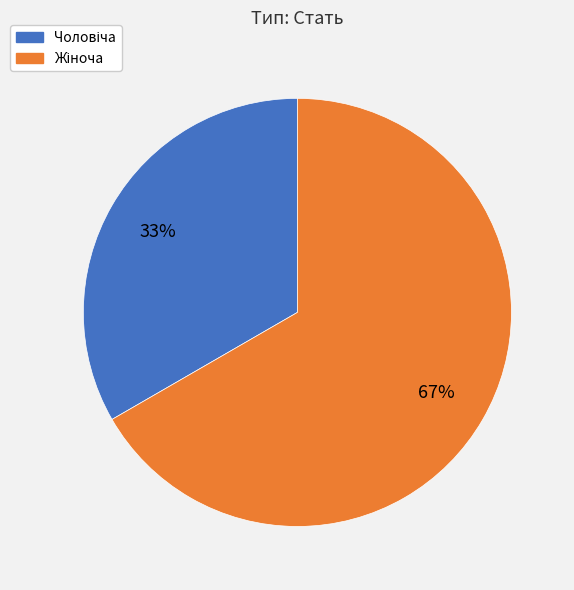

To the nearest percent, what is the average slice percentage?

50%